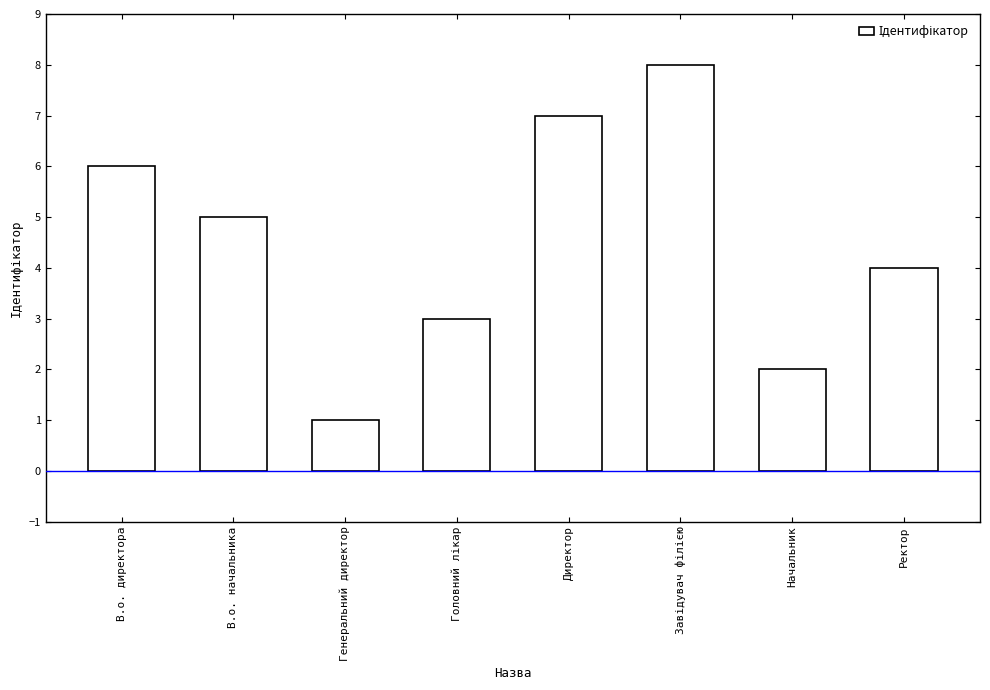

What position from the right is Ректор?

1